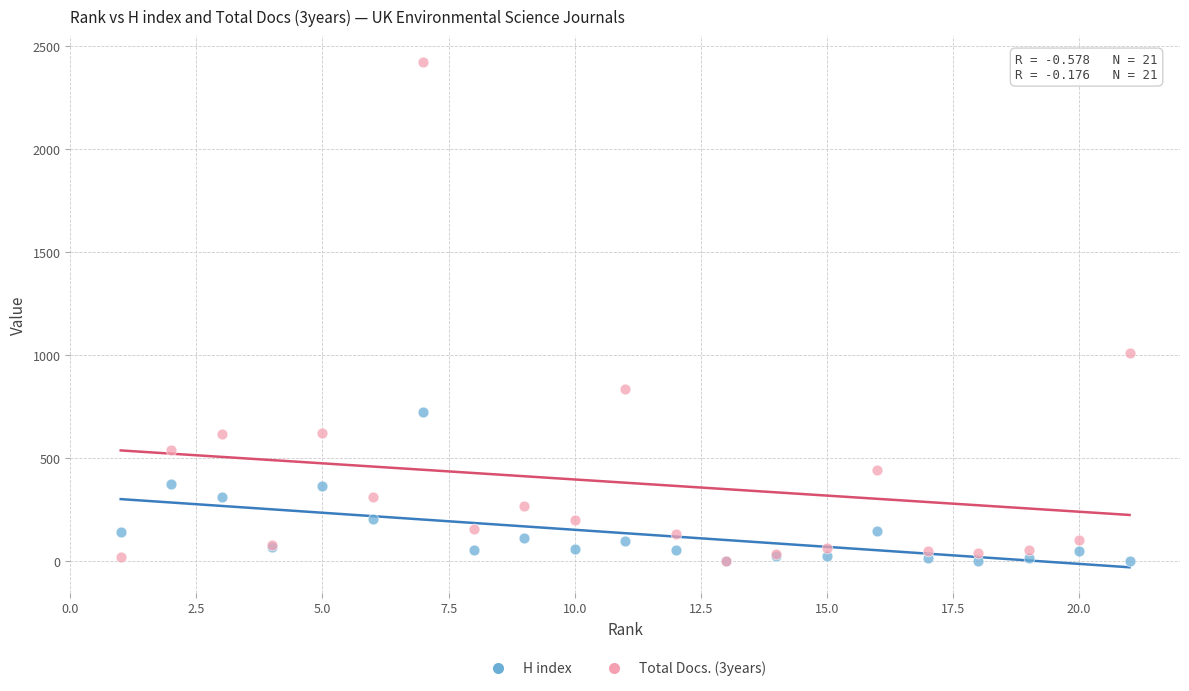

Across all series, what Y value is closest to 1211?

1009